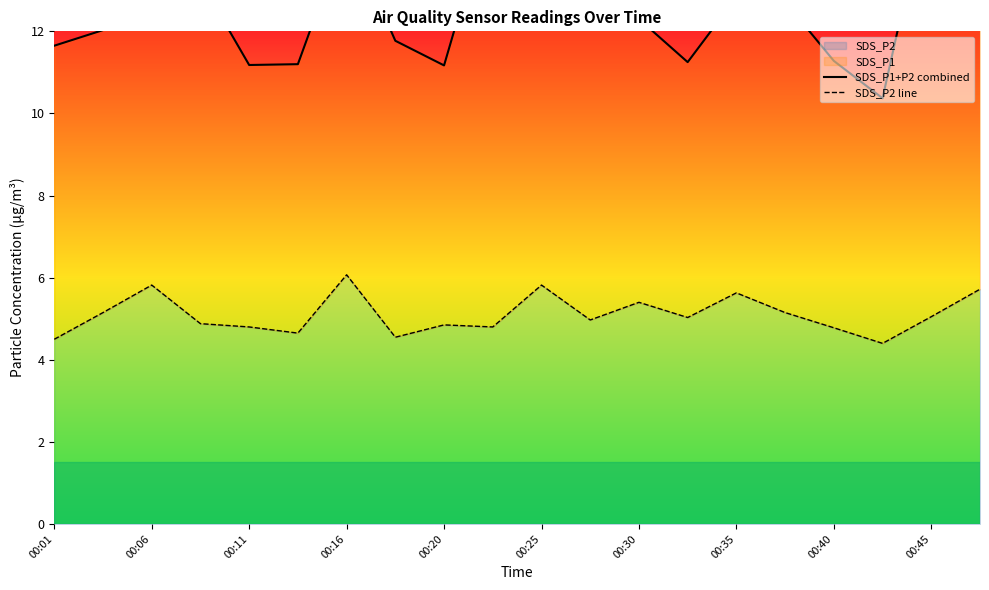

At which category does the chart reach its peak across all series?

00:45